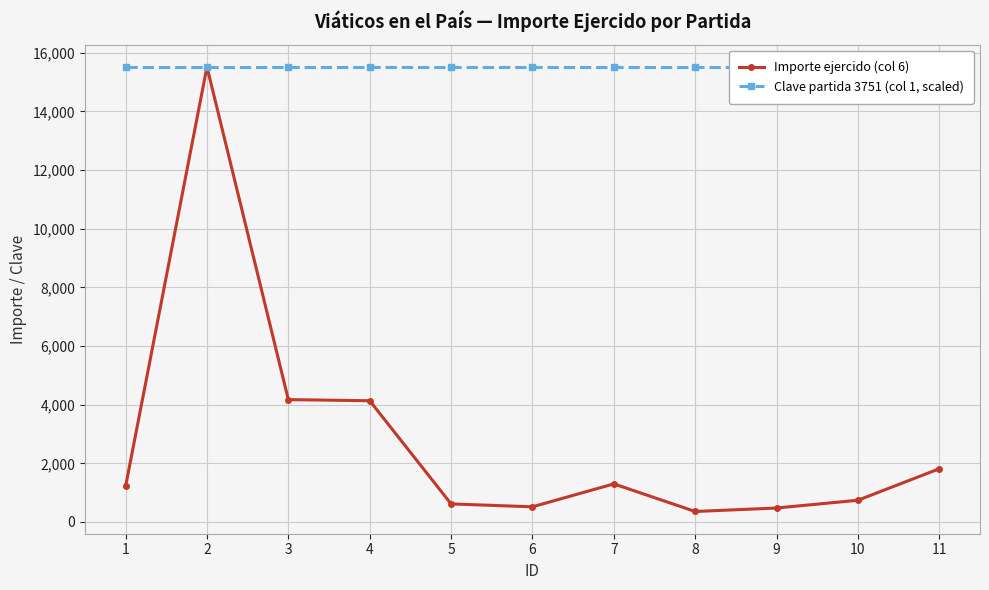

How many interior local peaks does the Importe ejercido (col 6) series have?

2